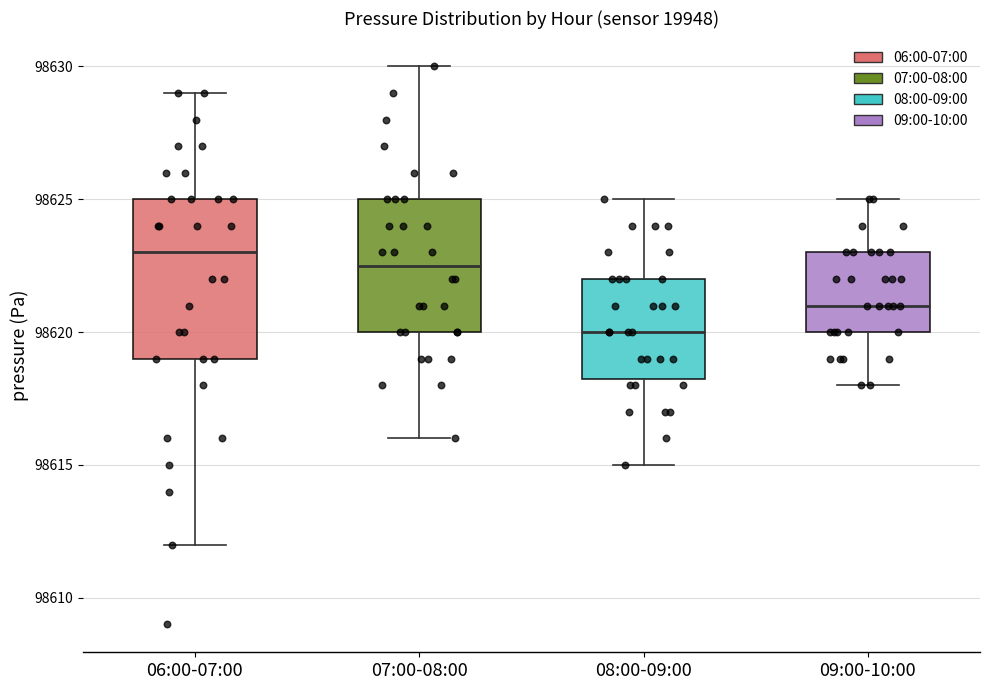

Where does the lower whisker of the box for 07:00-08:00 end on the y-axis? The values are not printed on the chart, so give them approximately, as read against the axis.

98616.0